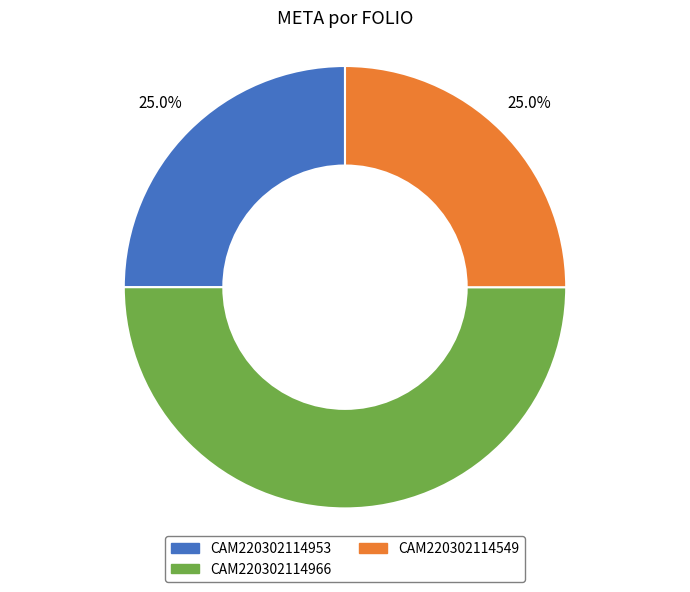

Which has a higher value, CAM220302114966 or CAM220302114953?

CAM220302114966